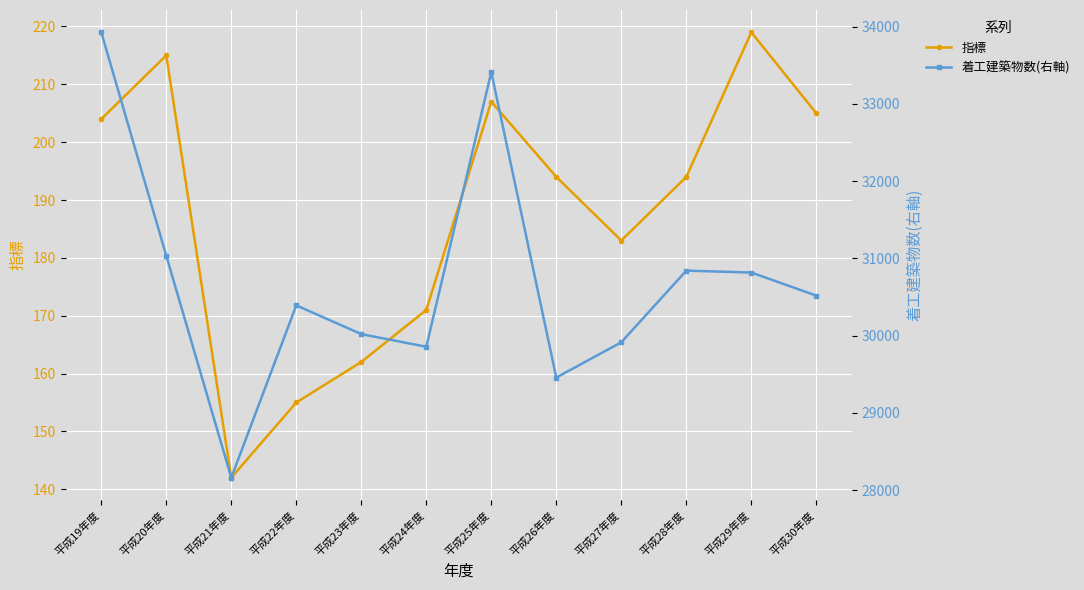

What is the label of the 11th point from the left?

平成29年度